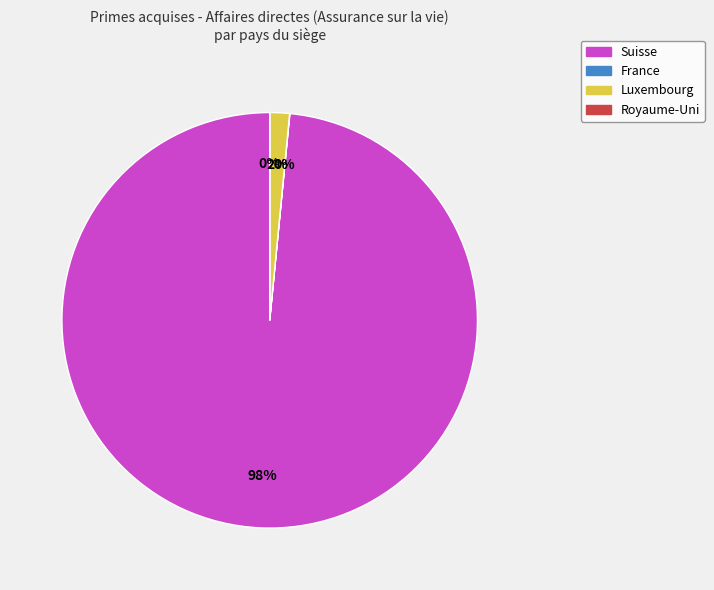

Is the sum of Luxembourg and Suisse greater than half?

Yes